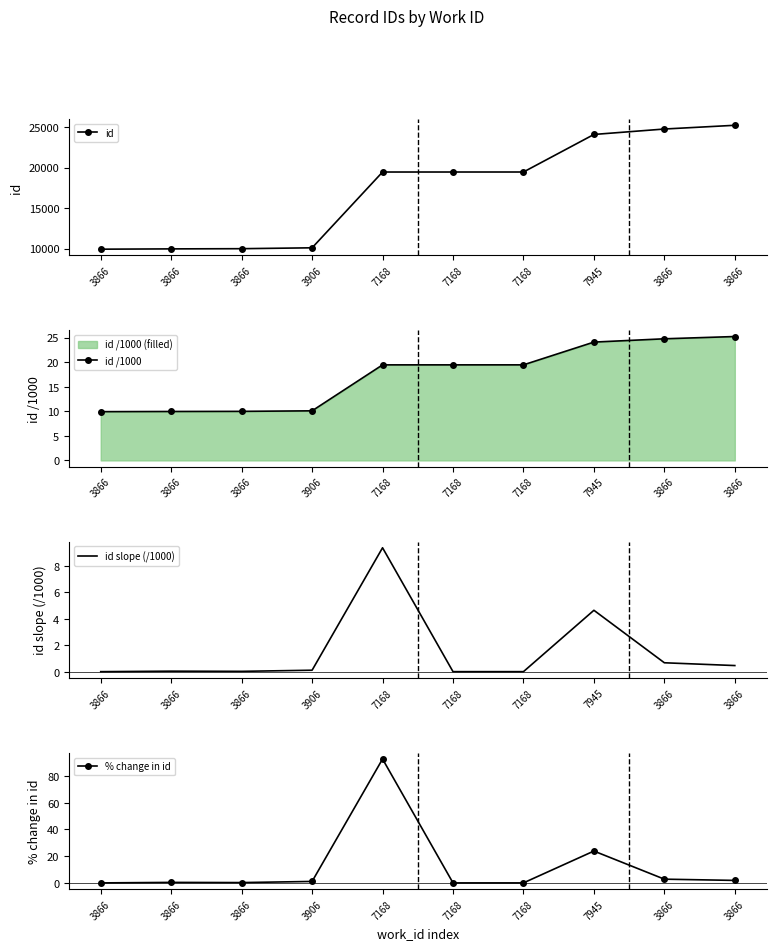

List the series in order of their peak value, lowest first.

id slope (/1000), id /1000, % change in id, id